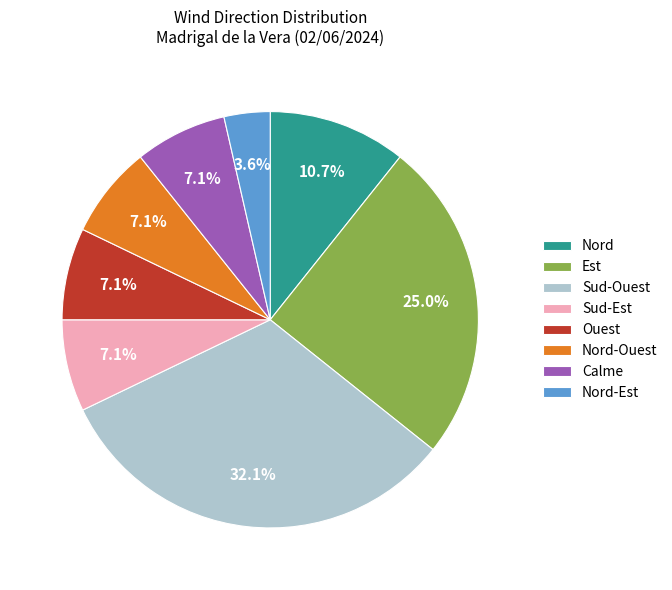

Does any single category account for the majority?

No